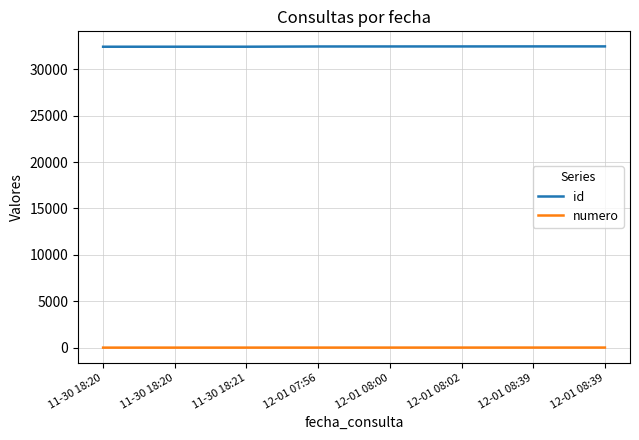

Where does the id series first go above 32462?

12-01 08:02